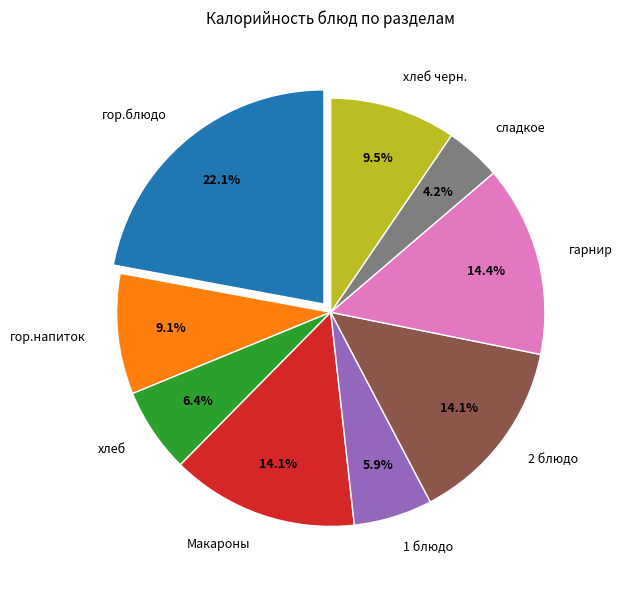

What is the largest slice in the pie chart?

гор.блюдо